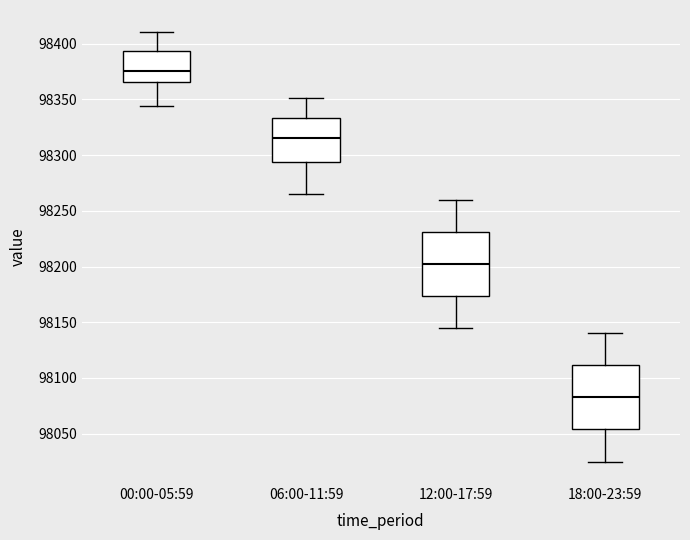

Which box's median line is the highest?

00:00-05:59